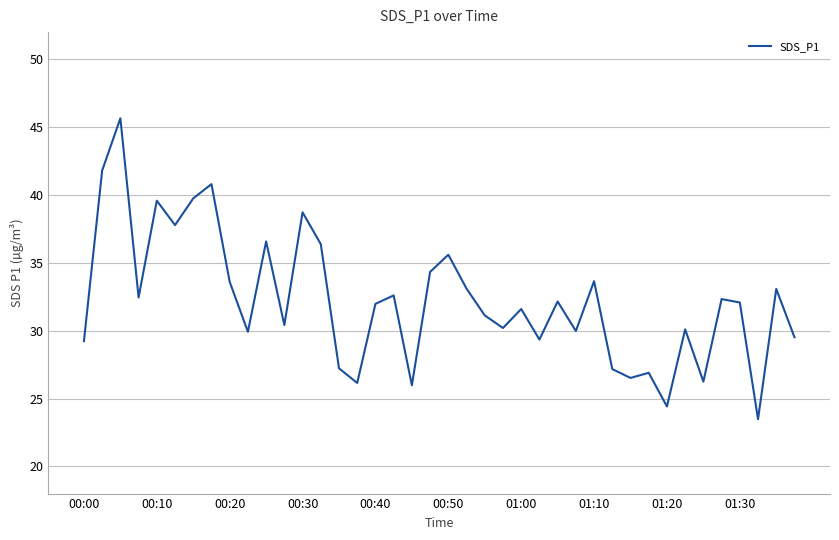

What is the difference between the maximum and minimum values?

22.2